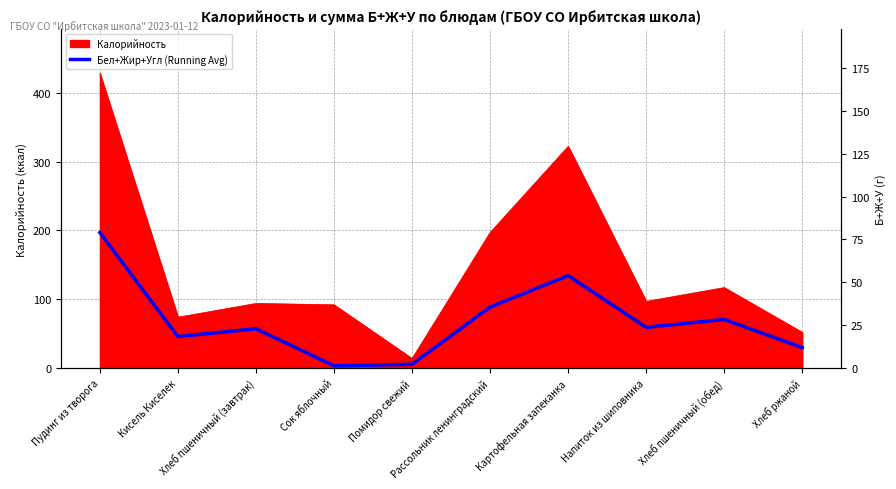

True or false: there are more than 1 points higher than both neighbors.

True